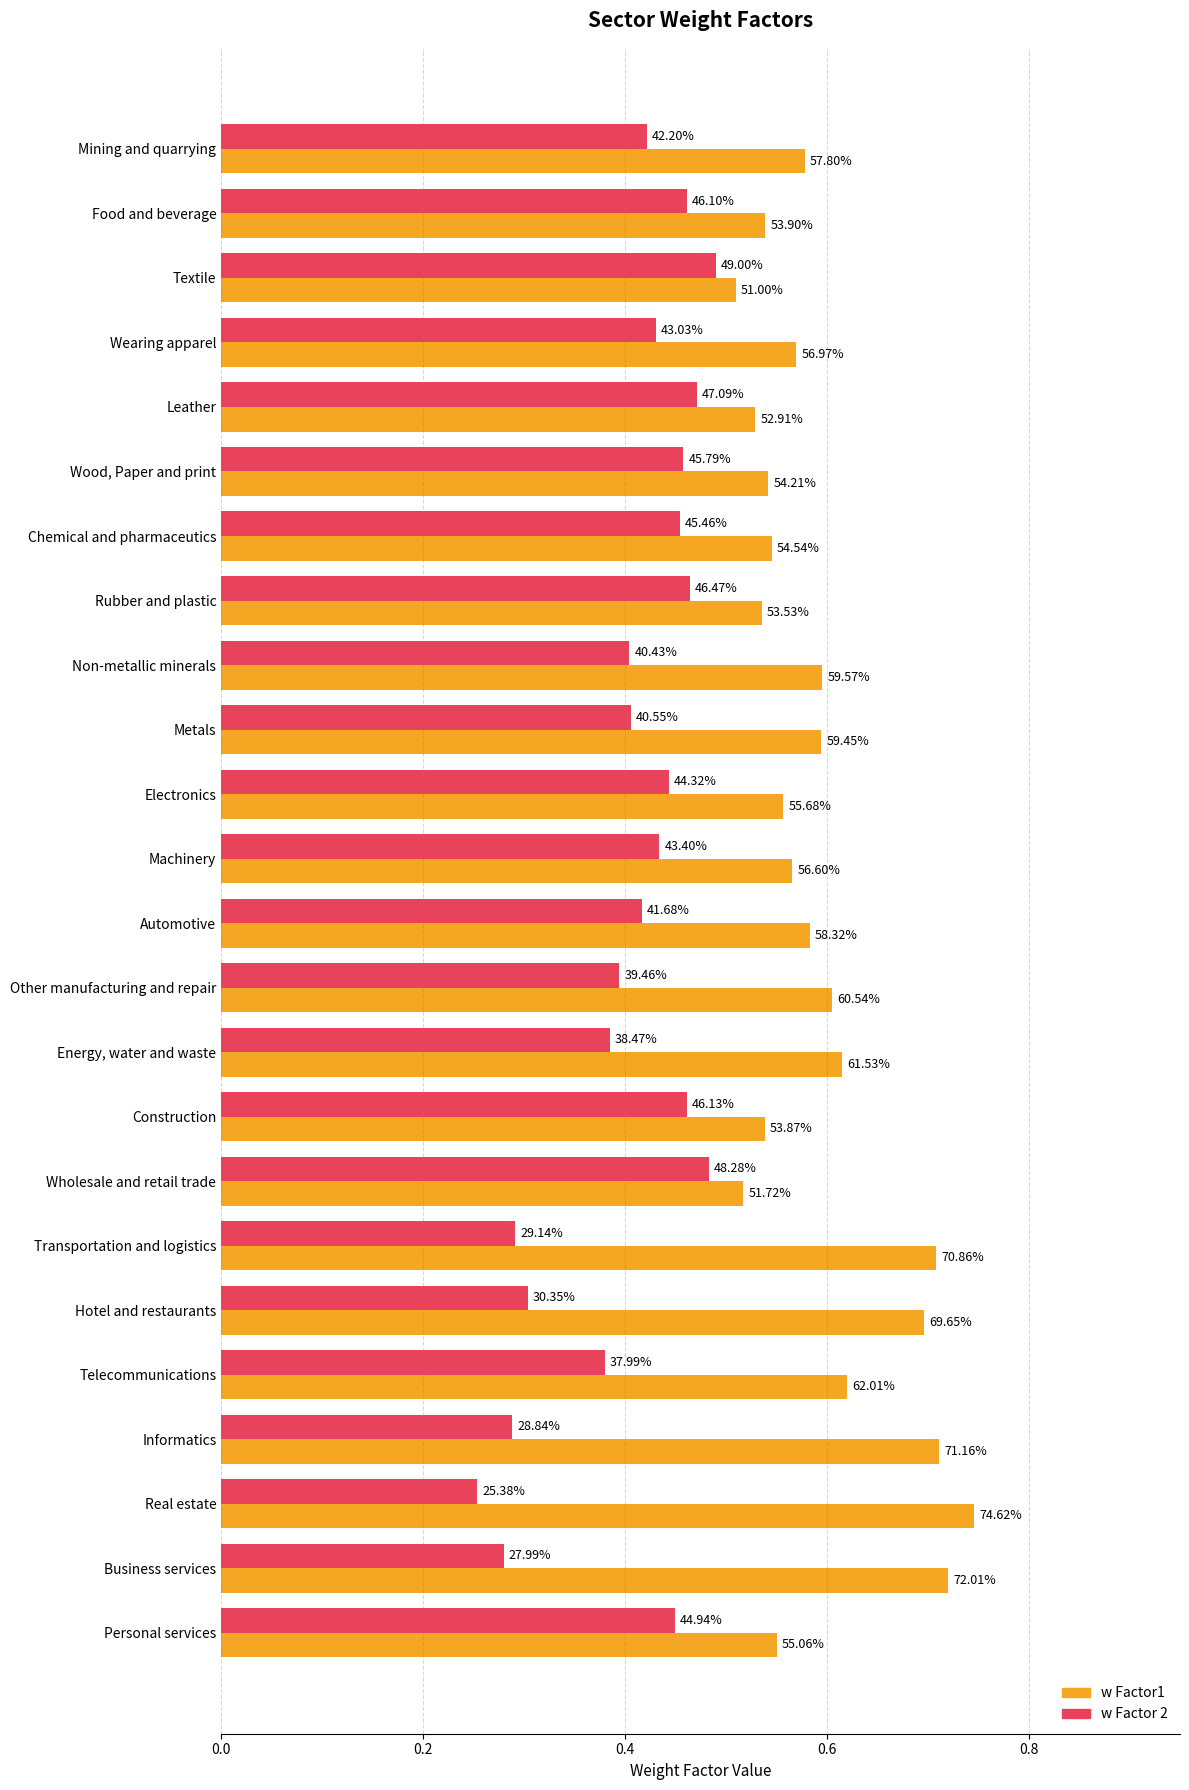

What is the difference between the maximum and minimum values in the w Factor1 series?

0.2